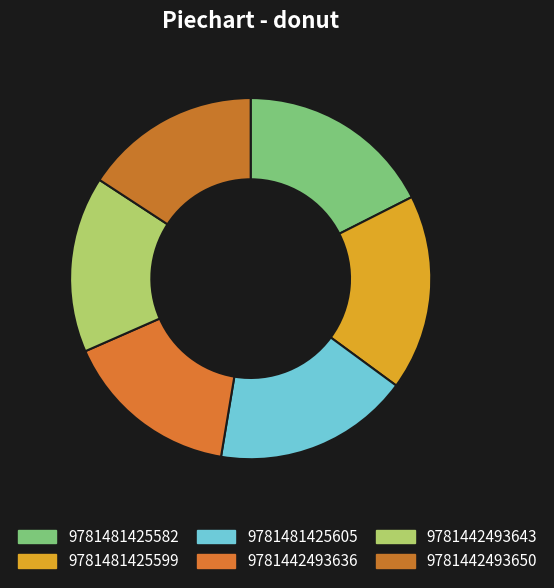

Is it true that 9781481425605 is 11% of the pie?

False